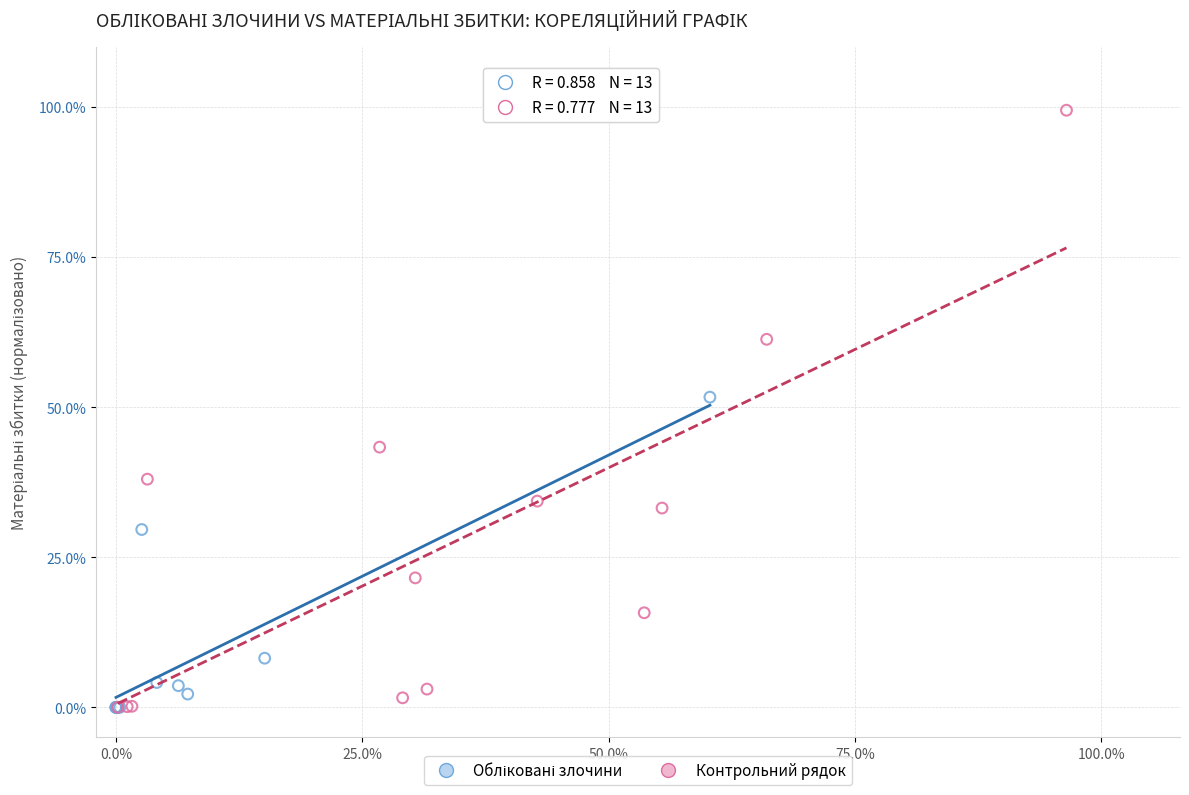

Which series has the widest spread of Y values?

Контрольний рядок